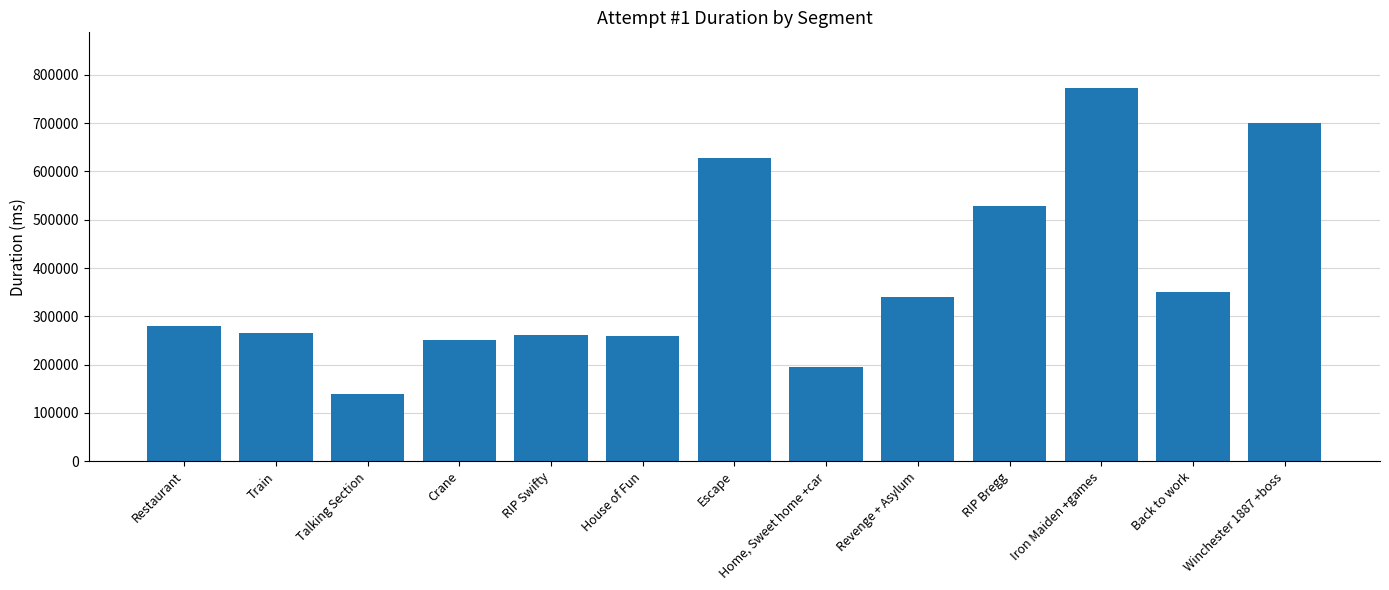

The chart shows a value of 56310 at Talking Section. True or false?

False